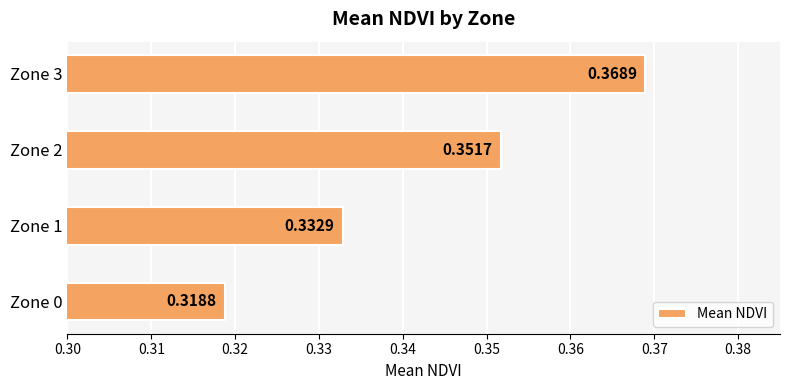

Which has a higher value, Zone 3 or Zone 0?

Zone 3